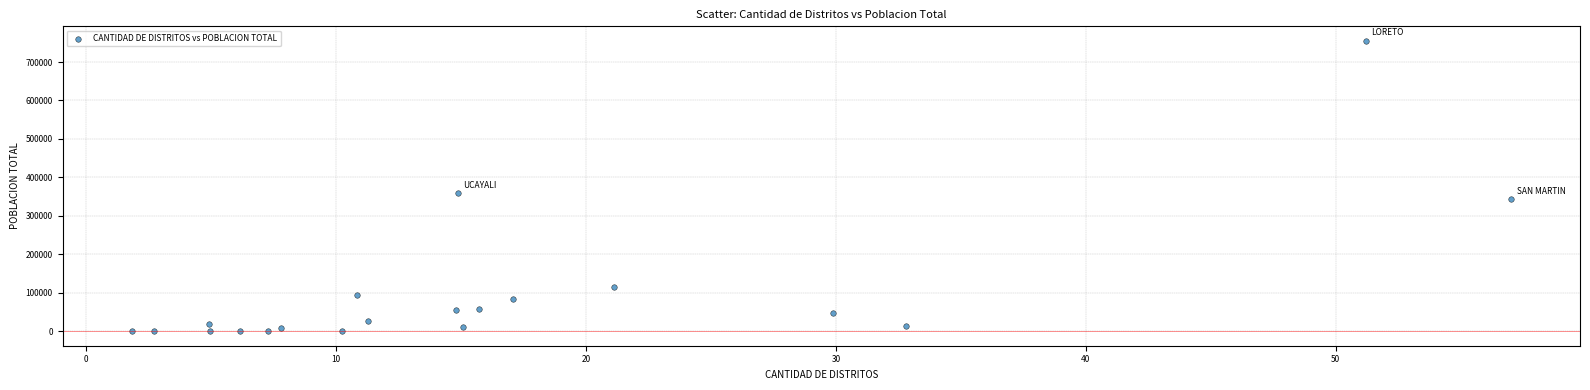

What Y value in the scatter plot is closest to 377584?

358483